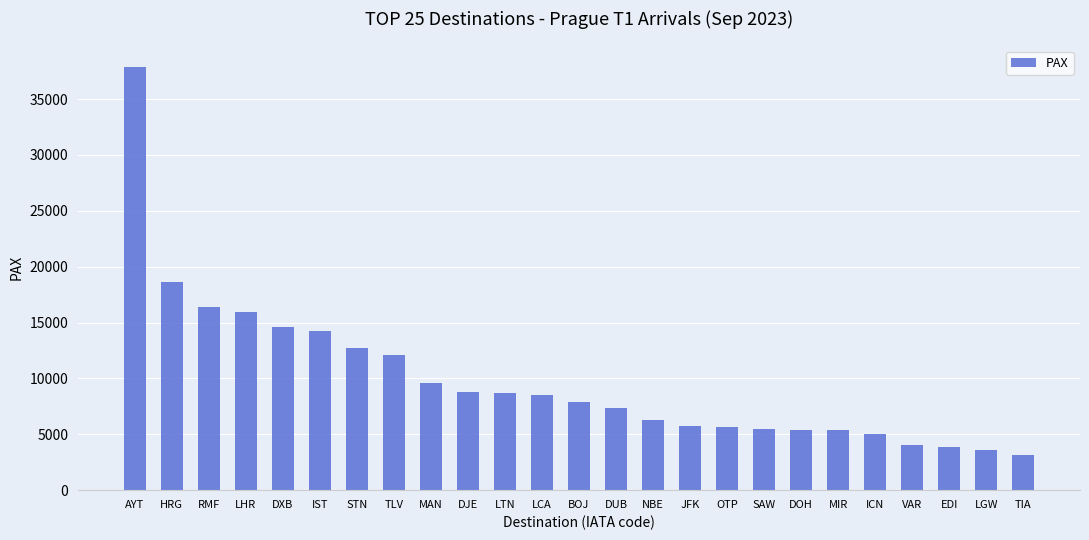

At which category does the chart reach its peak across all series?

AYT